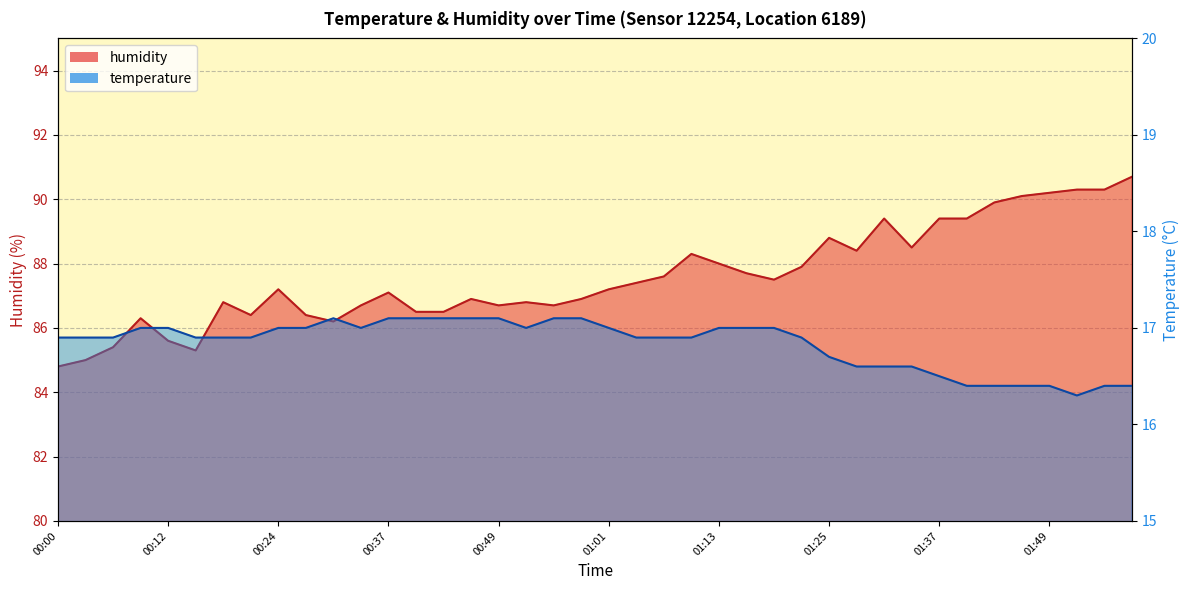

Where does the humidity series first go above 87?

00:24